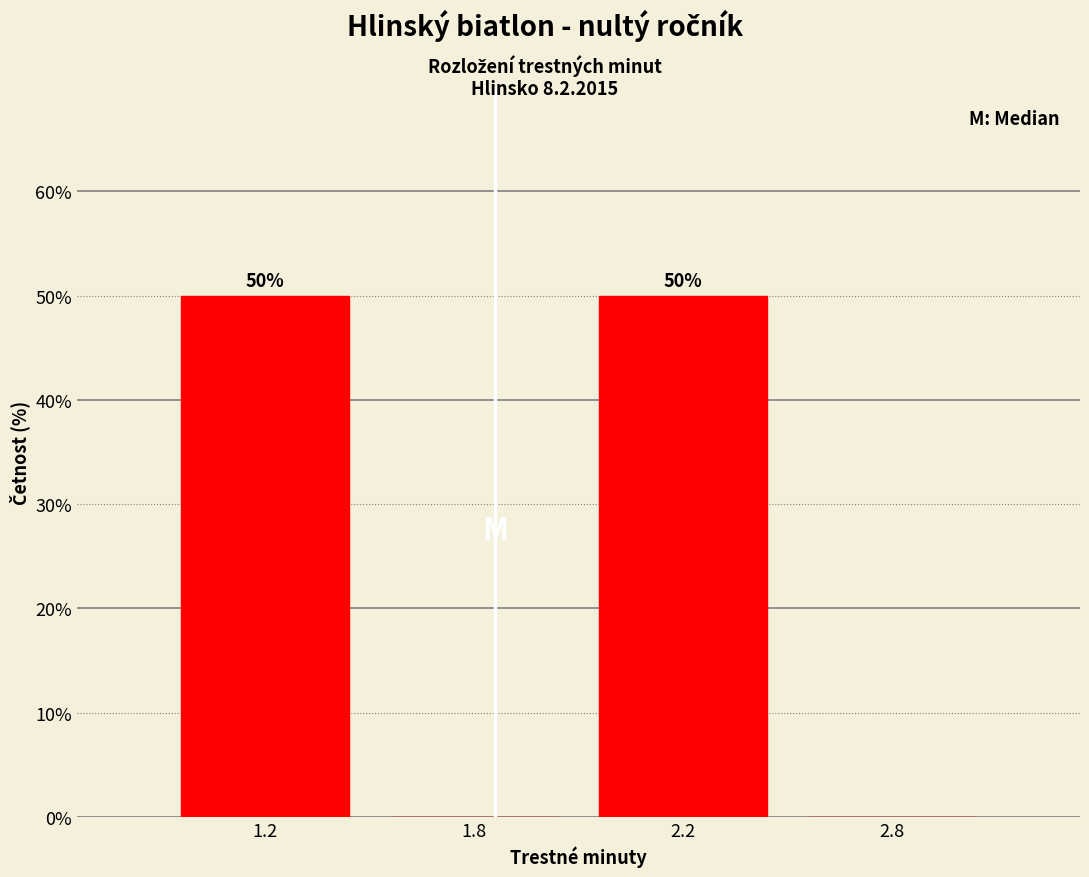

Reading left to right, what are all the values shown in this chart?

1.2=50	1.8=0	2.2=50	2.8=0